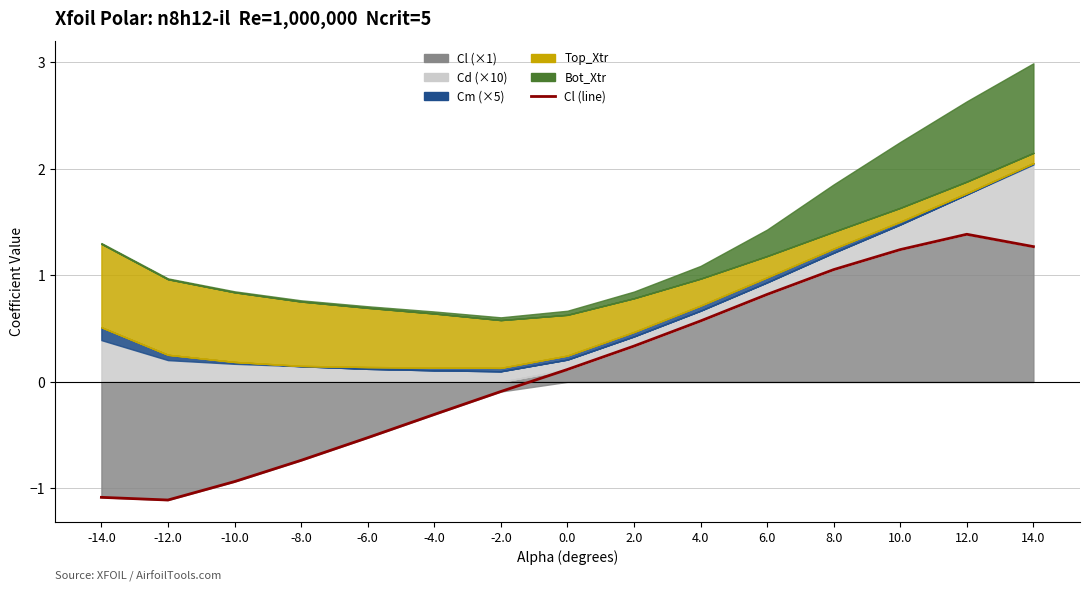

The value at -12.0 is -1.1. True or false?

True